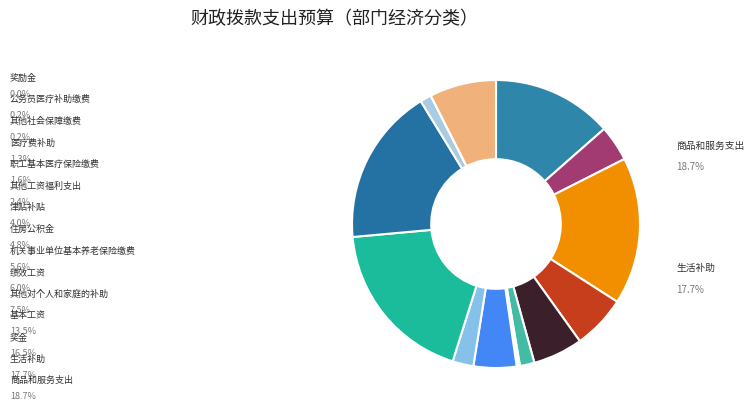

Rank the categories by value from highest to lowest.

商品和服务支出, 生活补助, 奖金, 基本工资, 其他对个人和家庭的补助, 绩效工资, 机关事业单位基本养老保险缴费, 住房公积金, 津贴补贴, 其他工资福利支出, 职工基本医疗保险缴费, 医疗费补助, 其他社会保障缴费, 公务员医疗补助缴费, 奖励金